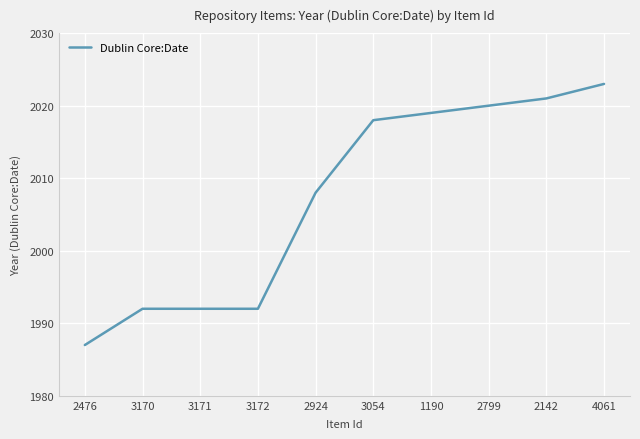

Read the value at 3172, to the nearest 5.

1990